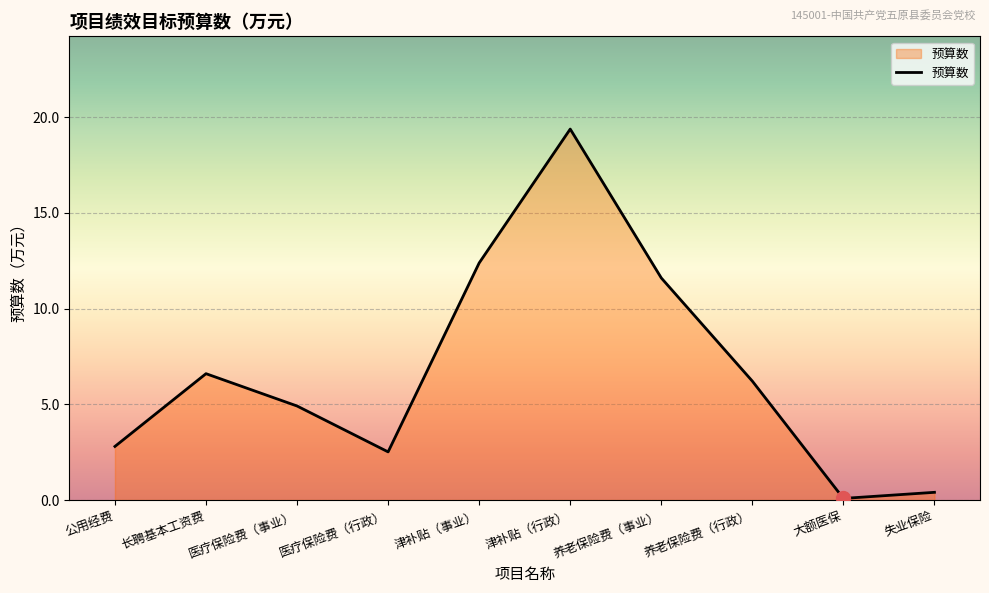

Which has a higher value, 津补贴（行政） or 津补贴（事业）?

津补贴（行政）